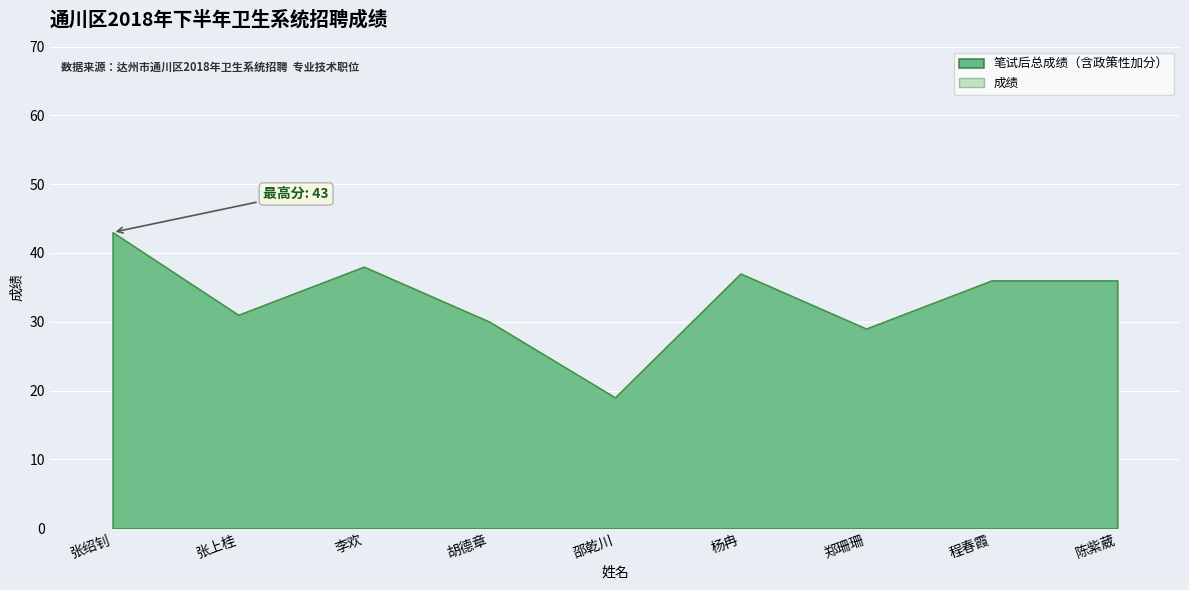

What is the sum of all 成绩 values?

299